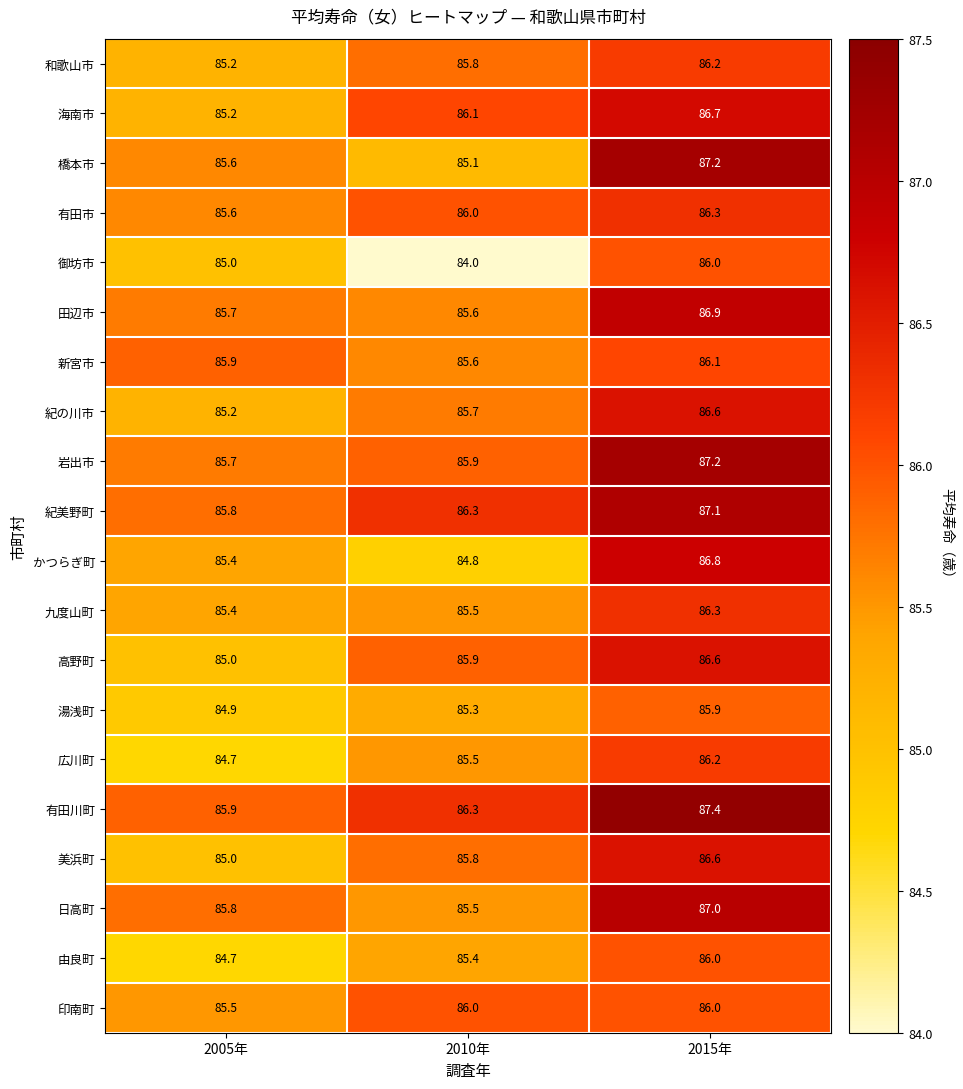

What is the sum of all 高野町 values?

257.5